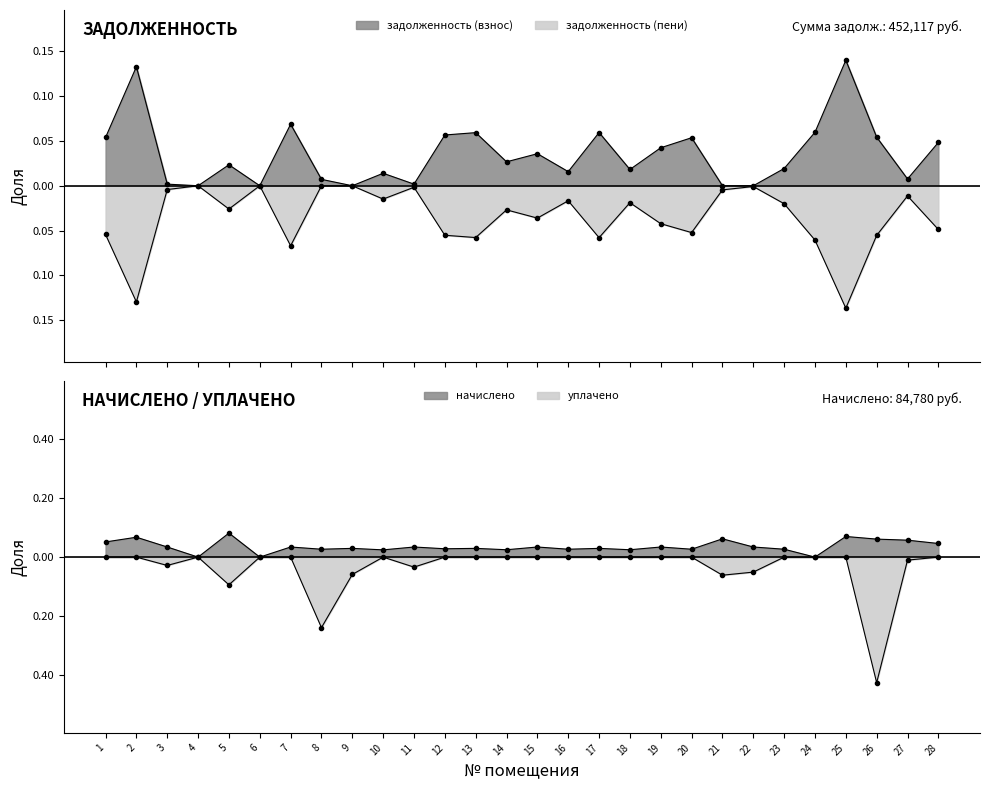

True or false: уплачено has a value of -0.0 at 21.

False